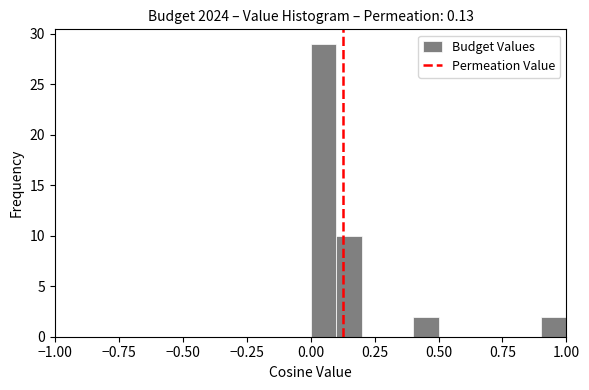

Read against the x-axis, roughly where is the centre of the tallest bar?

0.05